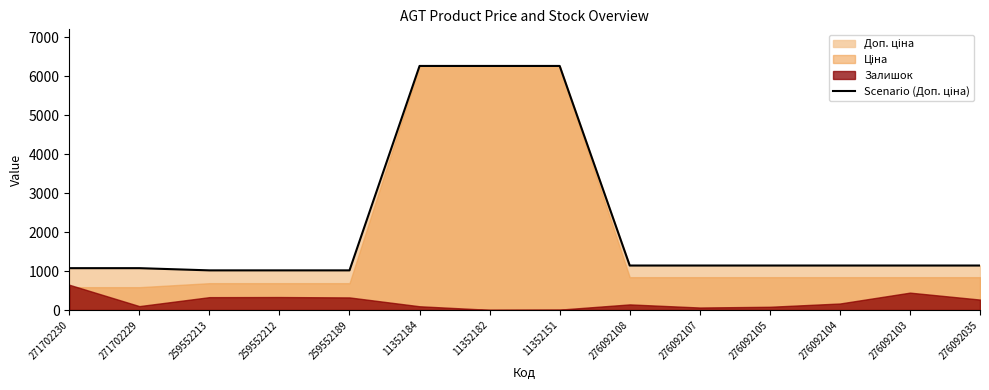

What is the average value?

2203.9